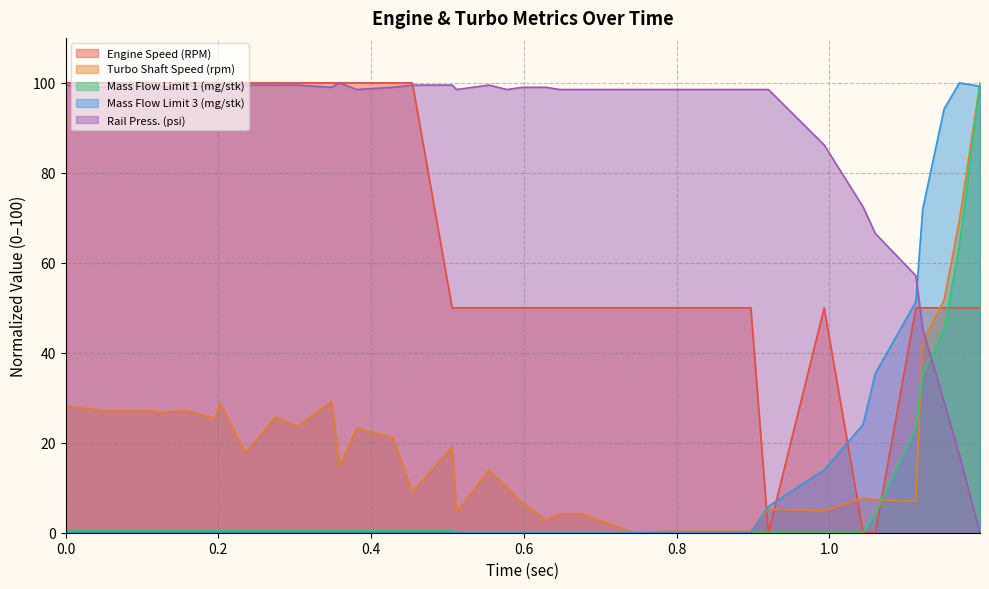

At which category is the sum across all series the highest?

1.197